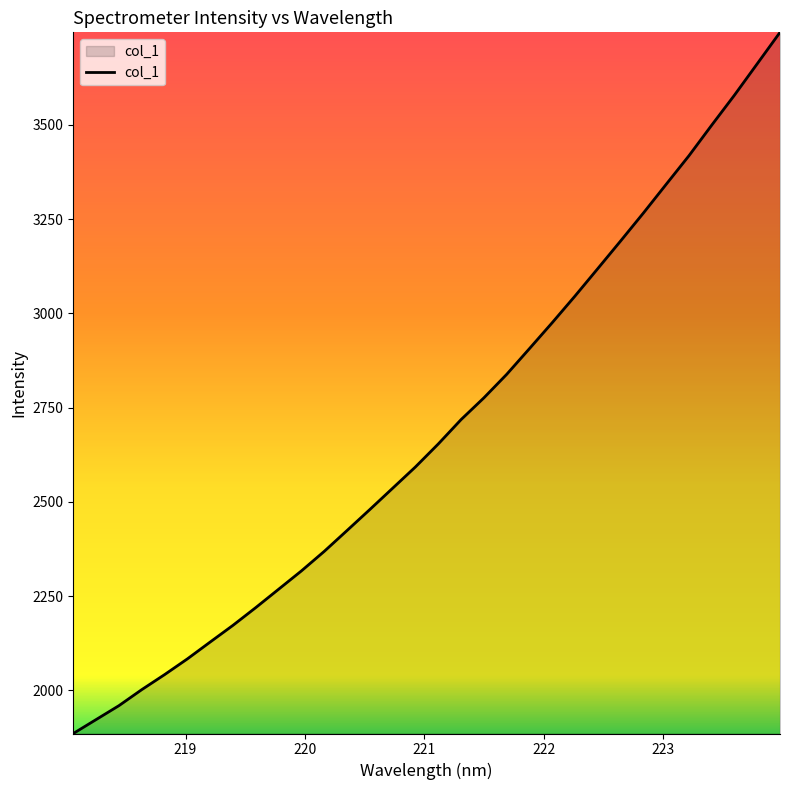

What is the minimum value shown in the chart?

1885.2